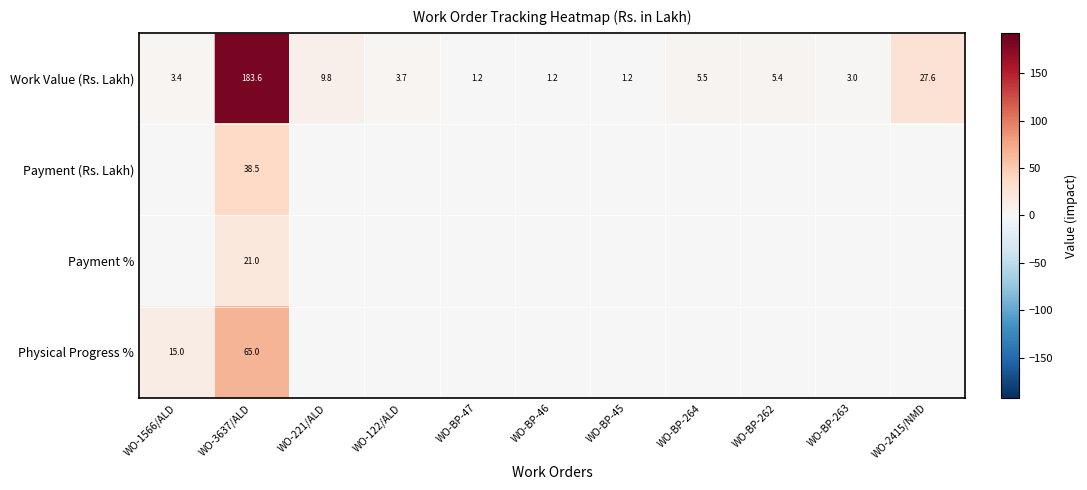

Read the Work Value (Rs. Lakh) value at WO-BP-47.

1.2